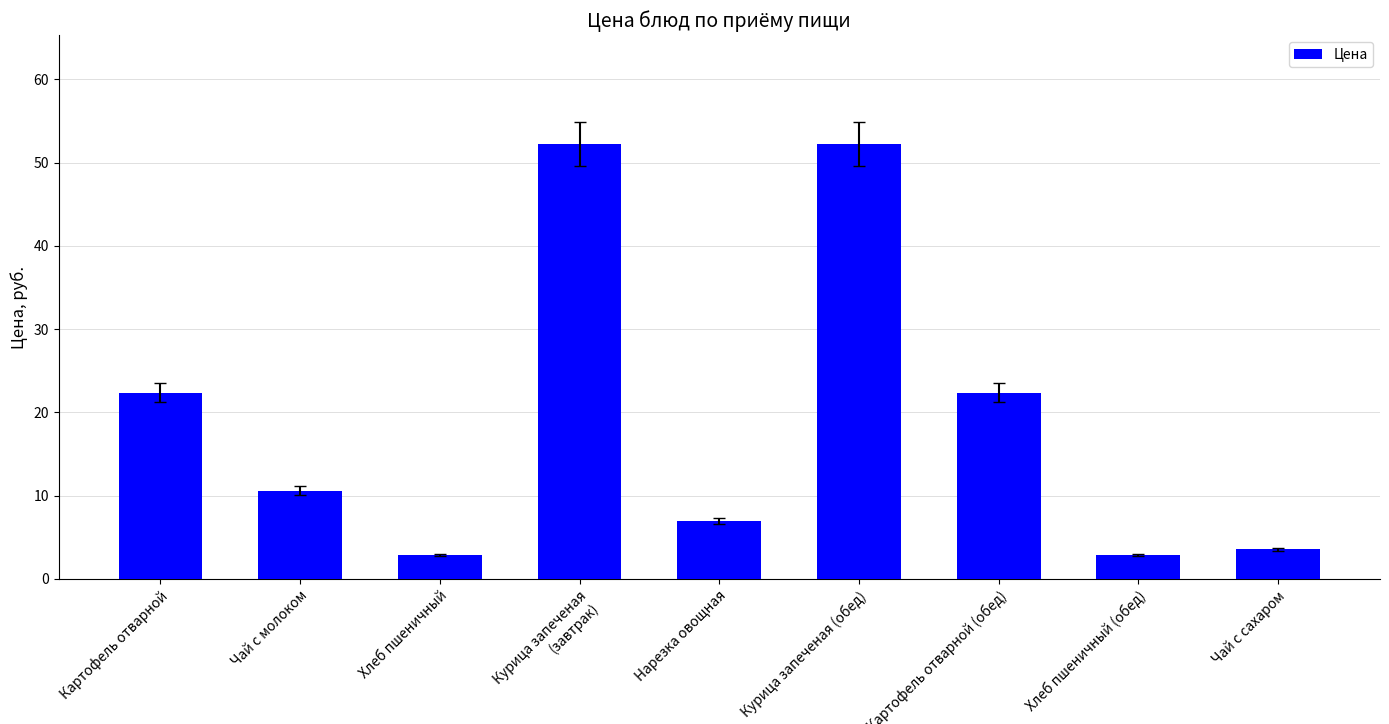

What is the difference between the maximum and minimum values?

49.4